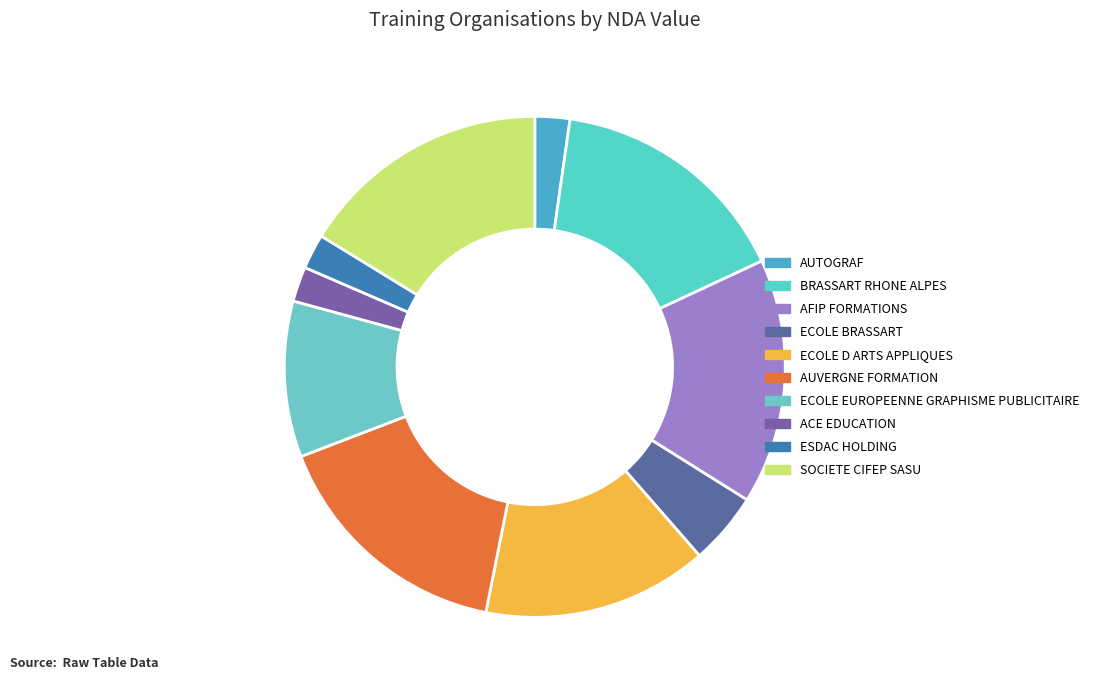

How many segments does this pie chart have?

10